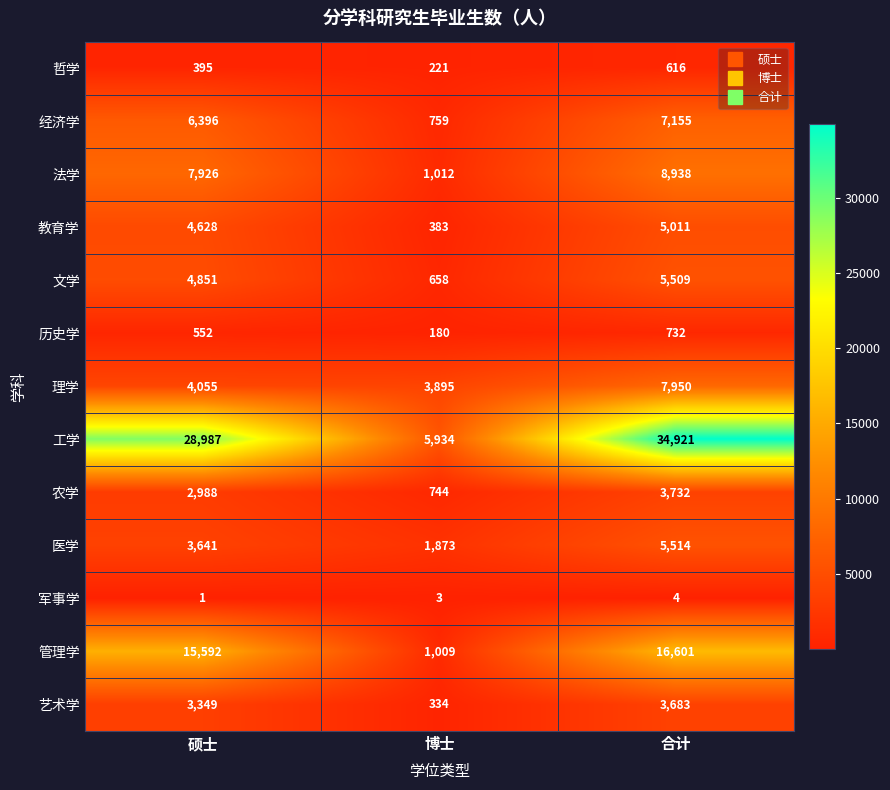

At how many categories does at least one series exceed 23371?

2